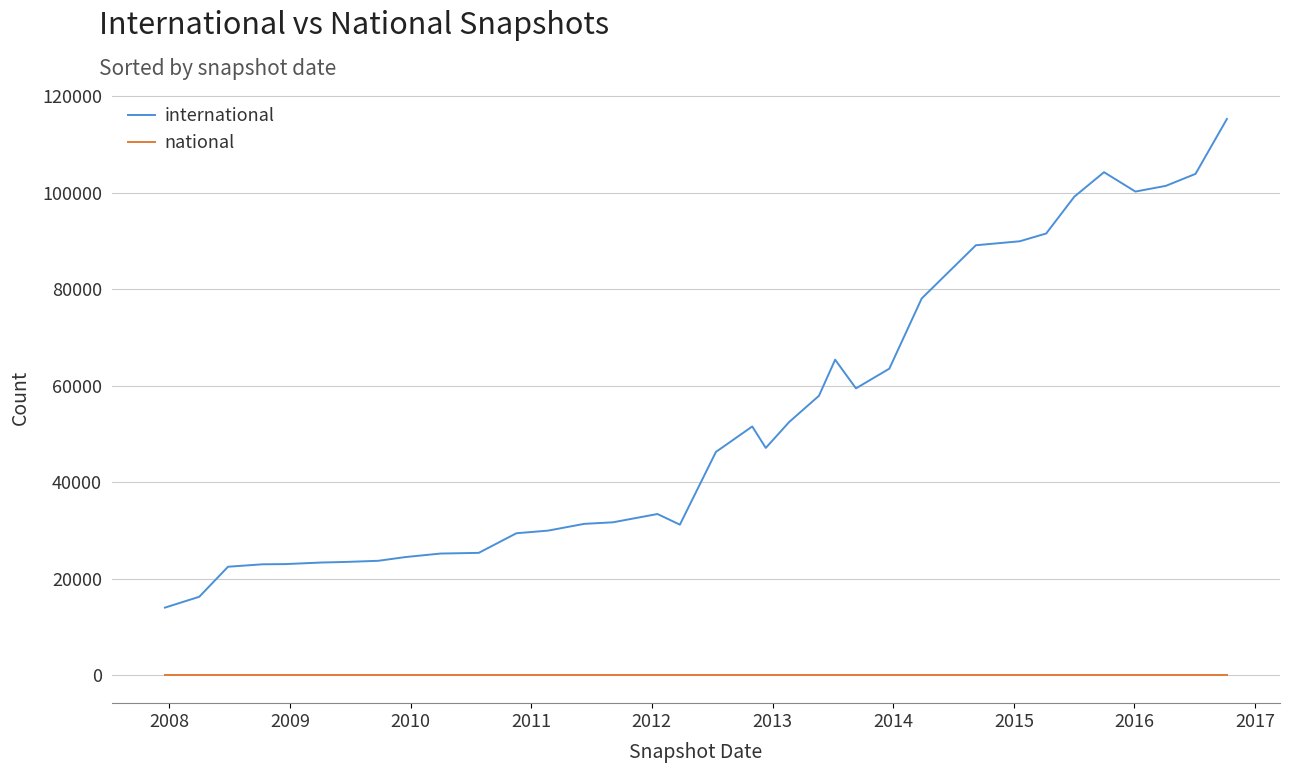

Which series has the largest total across all categories?

international